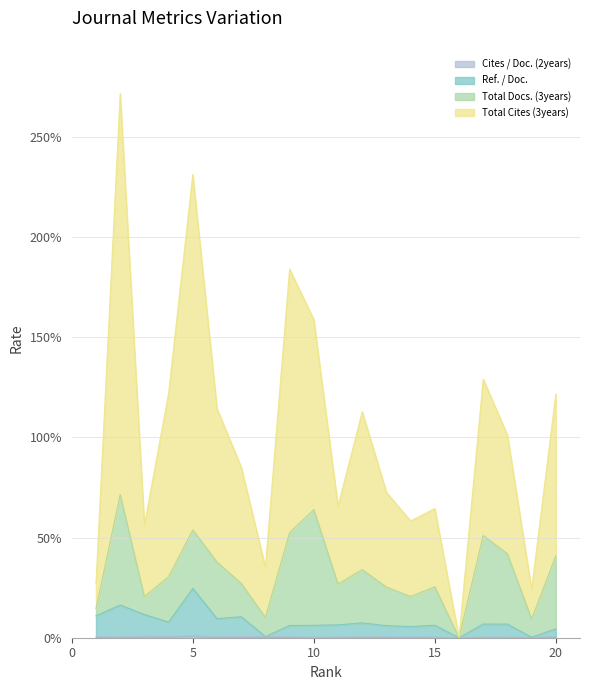

Does the chart have visible grid lines?

Yes